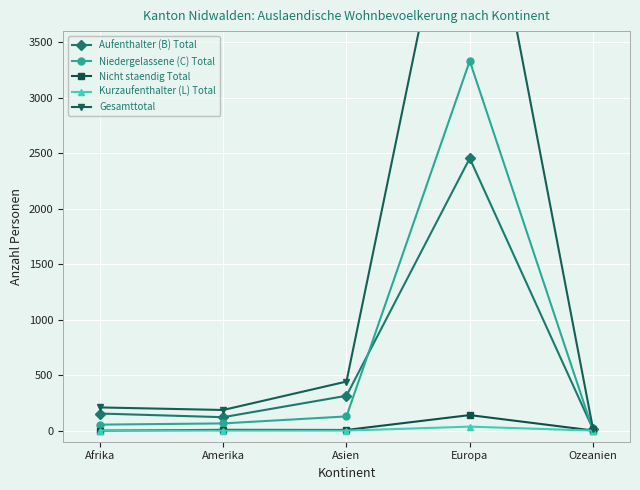

Is the value of Kurzaufenthalter (L) Total at Ozeanien greater than the value of Nicht staendig Total at Afrika?

No